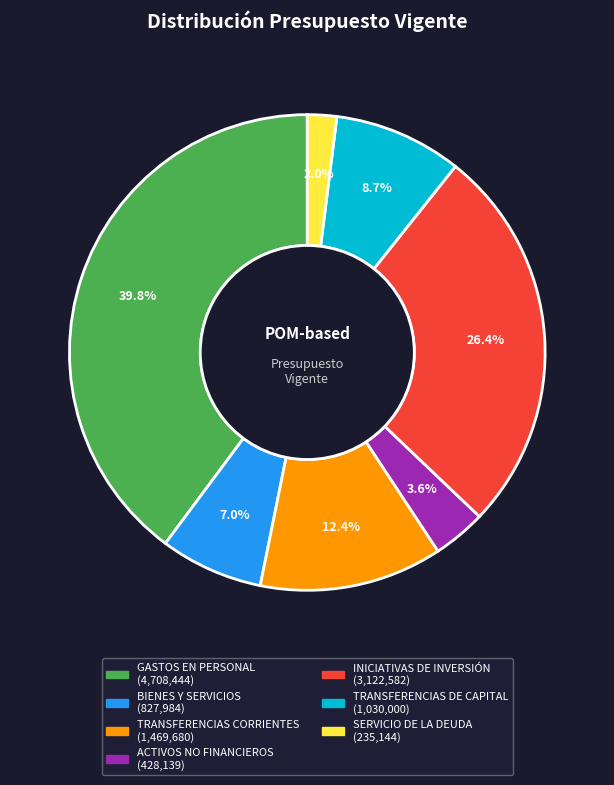

To the nearest percent, what portion does ACTIVOS NO FINANCIEROS represent?

4%